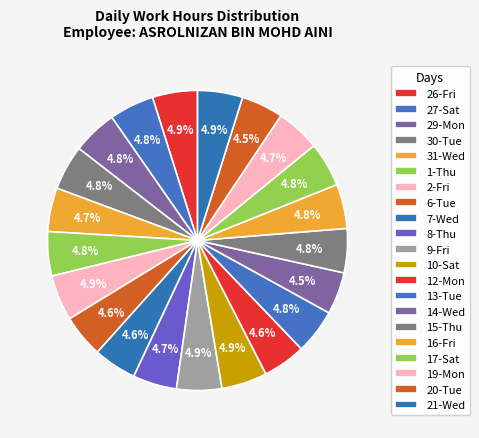

How many slices are in this pie chart?

21